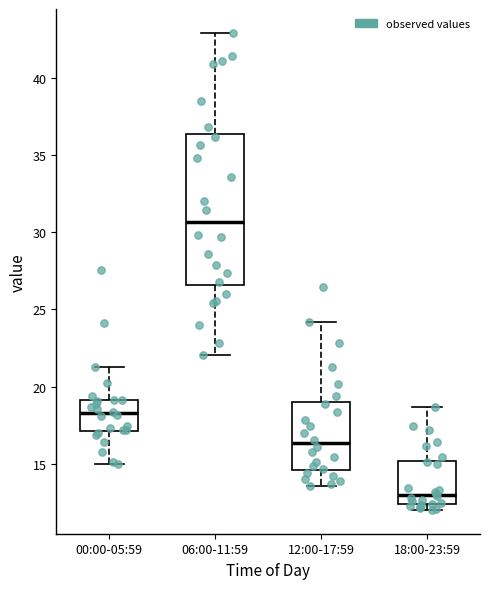

Comparing the boxes themselves (not the whiskers), which one is the tallest?

06:00-11:59